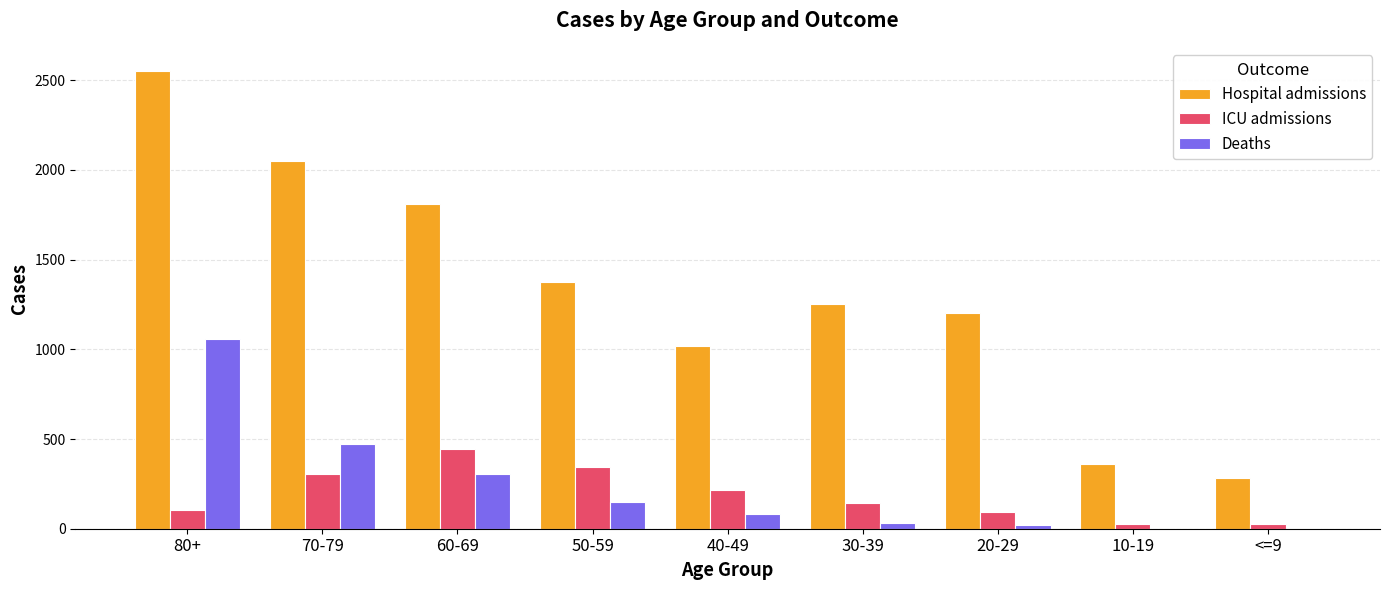

The value of Deaths at 40-49 is 80. True or false?

True